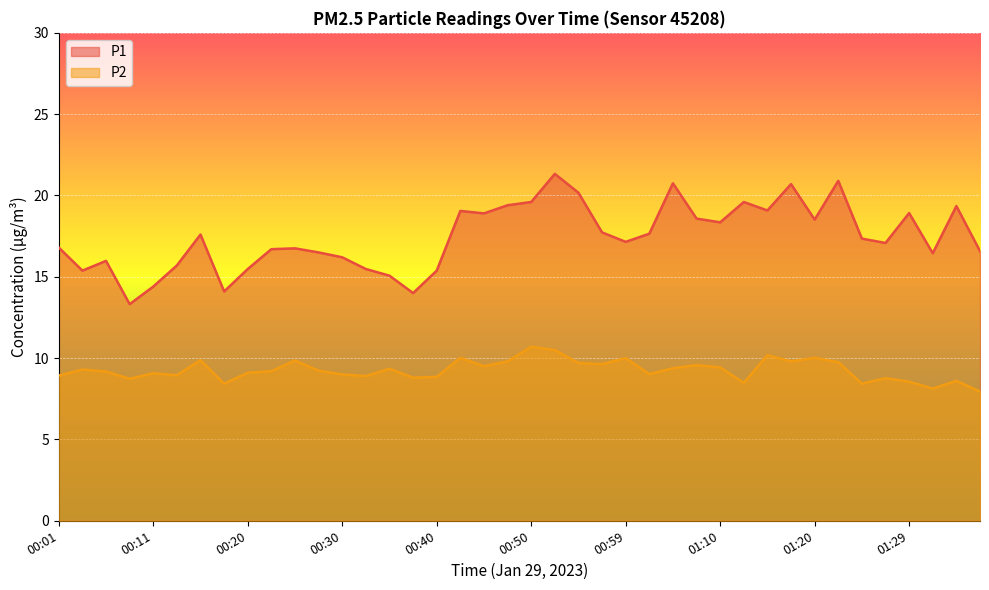

Between 01:05 and 01:22, which is larger?

01:22